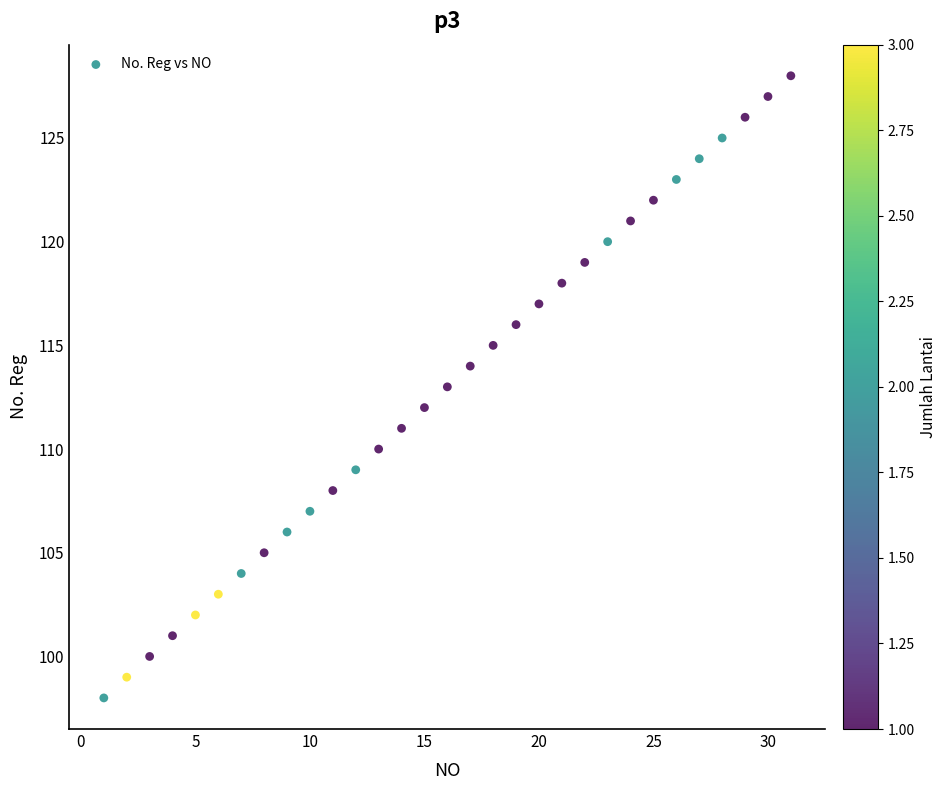

What is the range of X values (max minus min)?

30